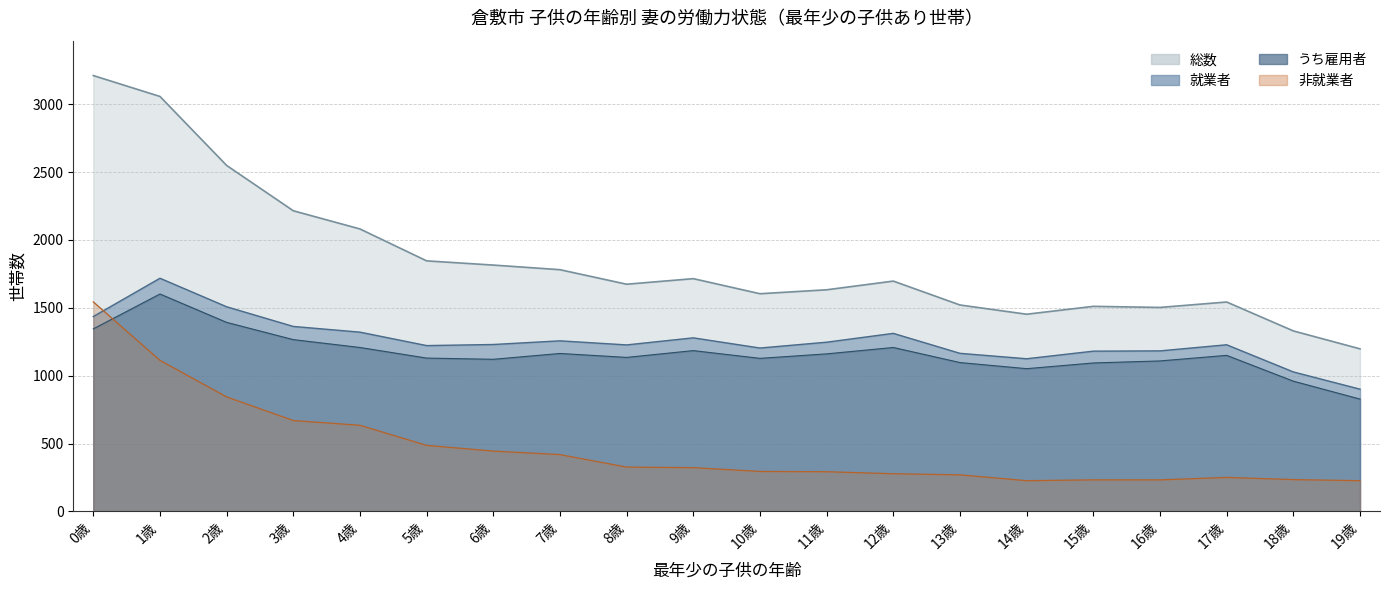

What is the total value across all series at 19歳?

3154